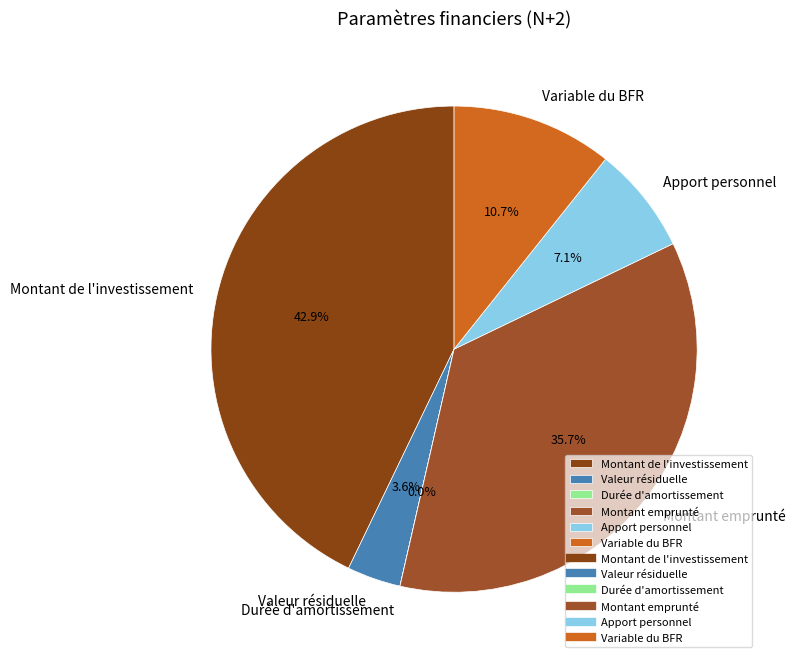

To the nearest percent, what portion does Apport personnel represent?

7%